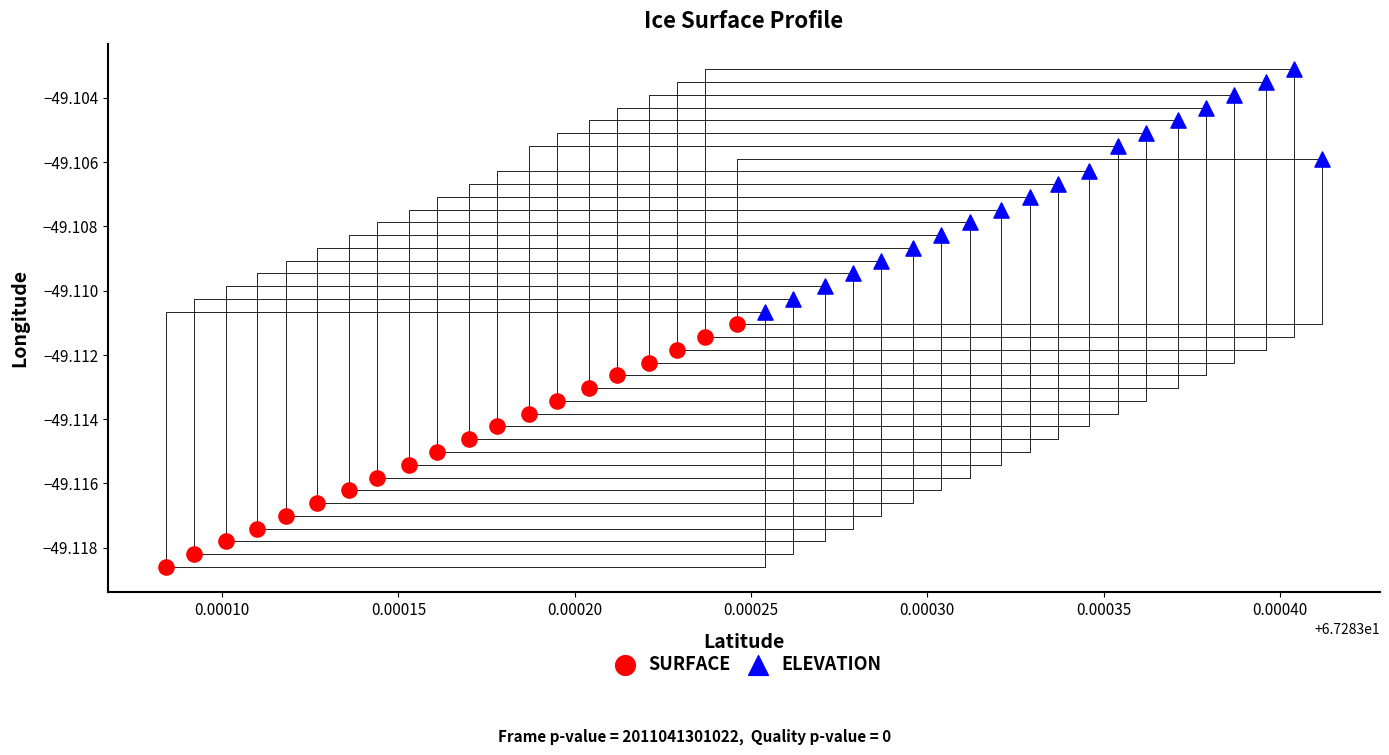

Which series reaches the minimum Y coordinate?

SURFACE